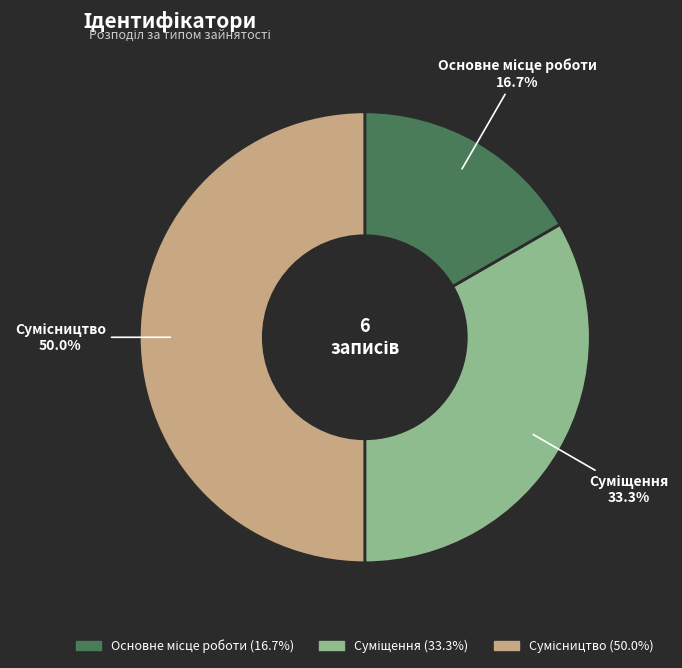

To the nearest percent, what percentage of the pie is Суміщення?

33%